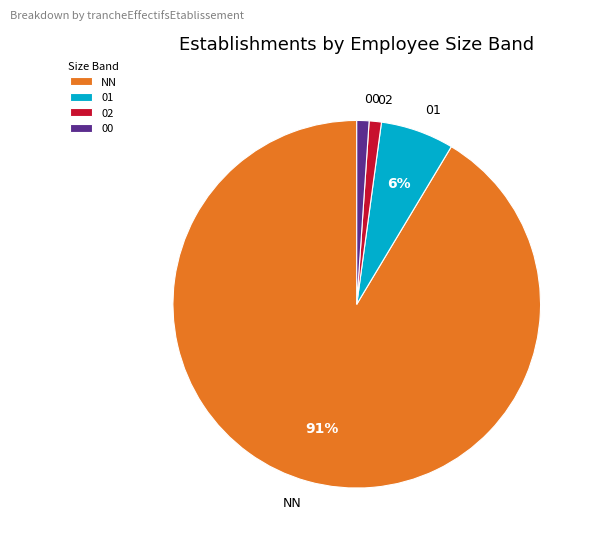

Combined, do 00 and 02 account for over 50%?

No